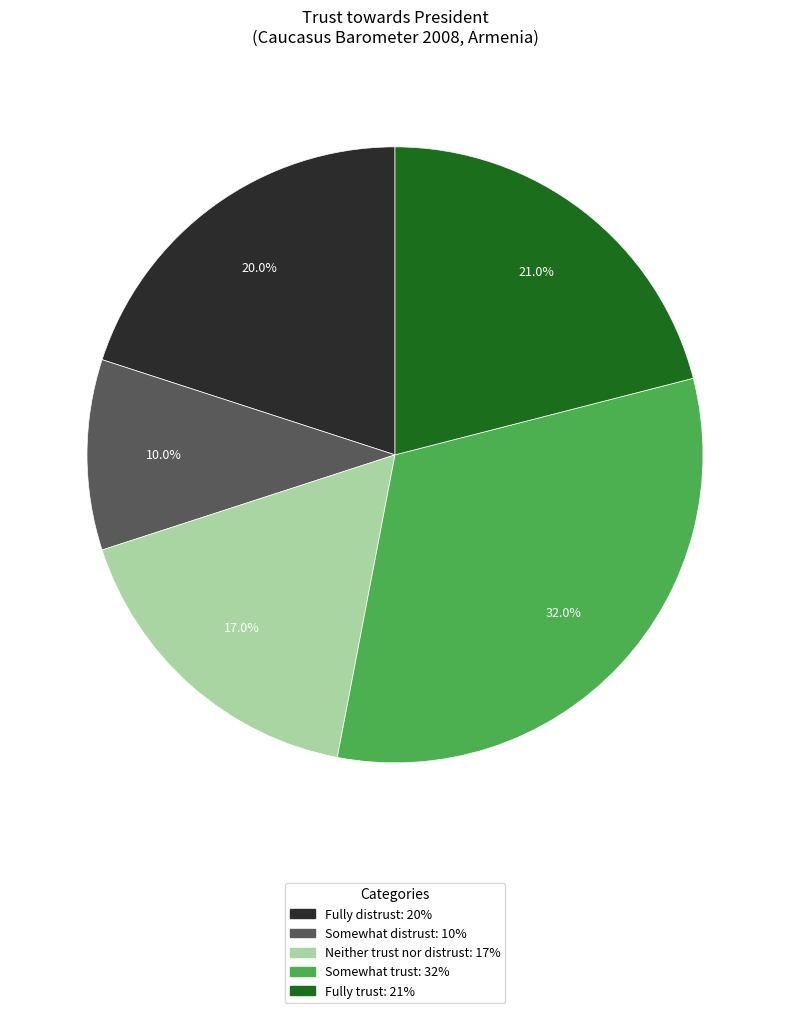

What is the total percentage of Somewhat trust and Neither trust nor distrust?

49.0%